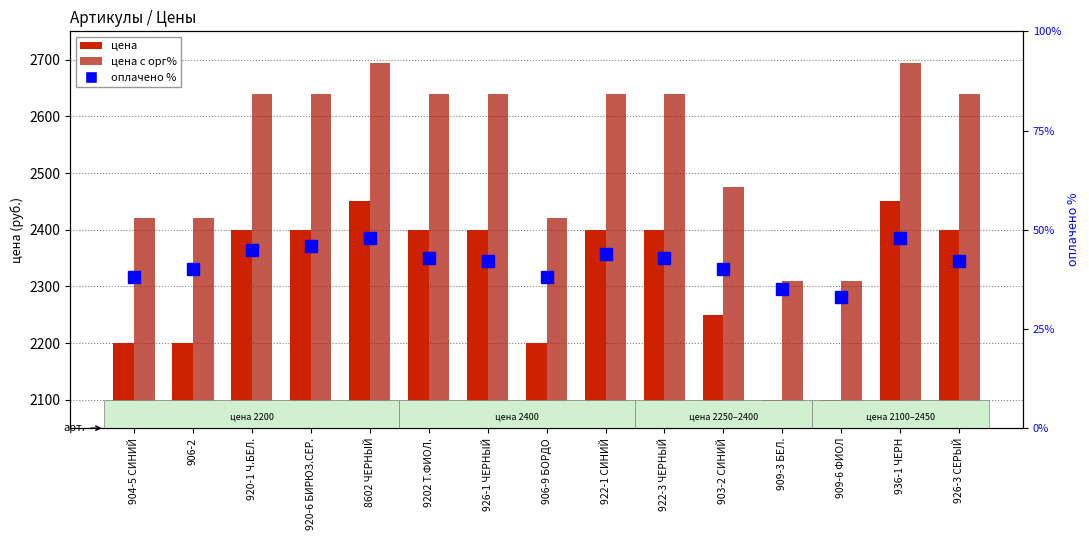

How many values in the цена series exceed 2400?

2